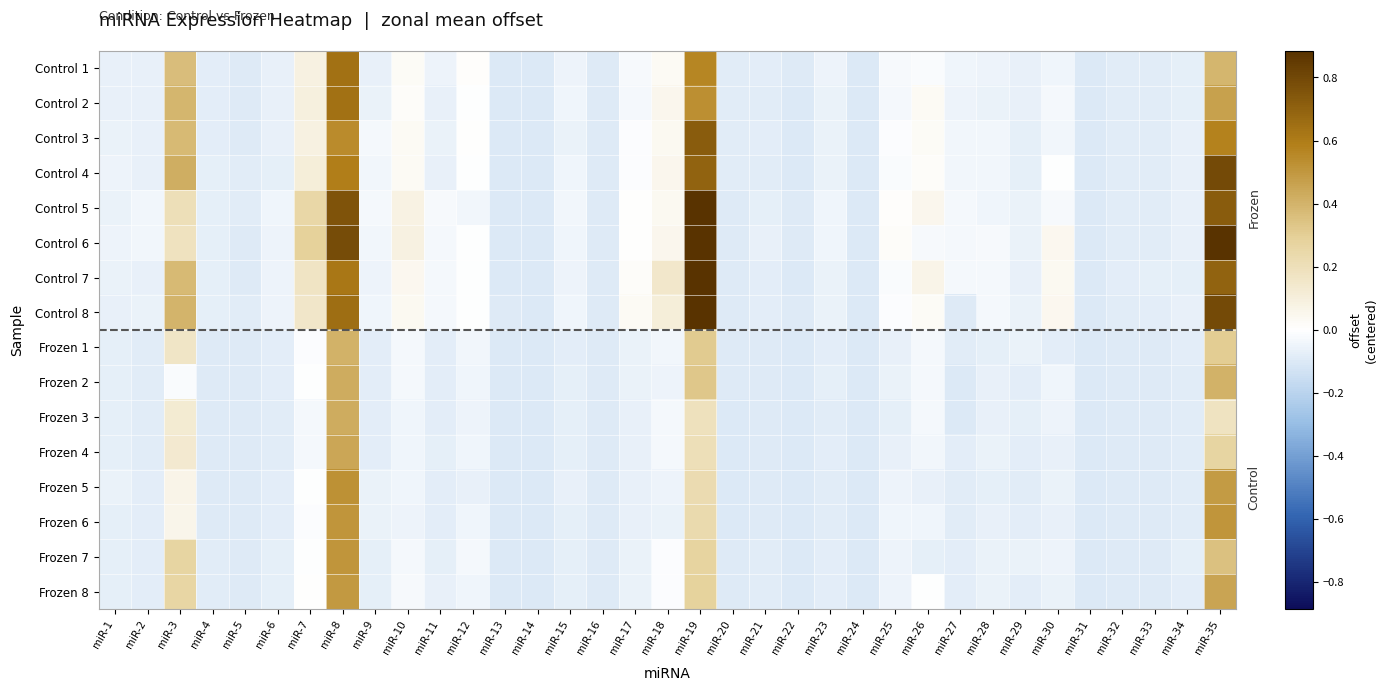

Reading left to right, extract all data points from this chart.

Control 1: miR-1=-0.1	miR-2=-0.1	miR-3=0.4	miR-4=-0.1	miR-5=-0.1	miR-6=-0.1	miR-7=0.1	miR-8=0.6	miR-9=-0.1	miR-10=0.0	miR-11=-0.1	miR-12=0.0	miR-13=-0.1	miR-14=-0.1	miR-15=-0.0	miR-16=-0.1	miR-17=-0.0	miR-18=0.0	miR-19=0.6	miR-20=-0.1	miR-21=-0.1	miR-22=-0.1	miR-23=-0.1	miR-24=-0.1	miR-25=-0.0	miR-26=-0.0	miR-27=-0.0	miR-28=-0.0	miR-29=-0.1	miR-30=-0.0	miR-31=-0.1	miR-32=-0.1	miR-33=-0.1	miR-34=-0.1	miR-35=0.4
Control 2: miR-1=-0.1	miR-2=-0.1	miR-3=0.4	miR-4=-0.1	miR-5=-0.1	miR-6=-0.1	miR-7=0.1	miR-8=0.6	miR-9=-0.1	miR-10=0.0	miR-11=-0.1	miR-12=-0.0	miR-13=-0.1	miR-14=-0.1	miR-15=-0.0	miR-16=-0.1	miR-17=-0.0	miR-18=0.1	miR-19=0.5	miR-20=-0.1	miR-21=-0.1	miR-22=-0.1	miR-23=-0.1	miR-24=-0.1	miR-25=-0.0	miR-26=0.0	miR-27=-0.1	miR-28=-0.1	miR-29=-0.1	miR-30=-0.0	miR-31=-0.1	miR-32=-0.1	miR-33=-0.1	miR-34=-0.1	miR-35=0.5
Control 3: miR-1=-0.1	miR-2=-0.1	miR-3=0.4	miR-4=-0.1	miR-5=-0.1	miR-6=-0.1	miR-7=0.1	miR-8=0.5	miR-9=-0.0	miR-10=0.0	miR-11=-0.1	miR-12=0.0	miR-13=-0.1	miR-14=-0.1	miR-15=-0.1	miR-16=-0.1	miR-17=-0.0	miR-18=0.0	miR-19=0.7	miR-20=-0.1	miR-21=-0.1	miR-22=-0.1	miR-23=-0.1	miR-24=-0.1	miR-25=-0.0	miR-26=0.0	miR-27=-0.0	miR-28=-0.0	miR-29=-0.1	miR-30=-0.0	miR-31=-0.1	miR-32=-0.1	miR-33=-0.1	miR-34=-0.1	miR-35=0.6
Control 4: miR-1=-0.1	miR-2=-0.1	miR-3=0.4	miR-4=-0.1	miR-5=-0.1	miR-6=-0.1	miR-7=0.1	miR-8=0.6	miR-9=-0.0	miR-10=0.0	miR-11=-0.1	miR-12=-0.0	miR-13=-0.1	miR-14=-0.1	miR-15=-0.0	miR-16=-0.1	miR-17=-0.0	miR-18=0.1	miR-19=0.7	miR-20=-0.1	miR-21=-0.1	miR-22=-0.1	miR-23=-0.1	miR-24=-0.1	miR-25=-0.0	miR-26=0.0	miR-27=-0.0	miR-28=-0.0	miR-29=-0.1	miR-30=-0.0	miR-31=-0.1	miR-32=-0.1	miR-33=-0.1	miR-34=-0.1	miR-35=0.8
Control 5: miR-1=-0.1	miR-2=-0.0	miR-3=0.2	miR-4=-0.1	miR-5=-0.1	miR-6=-0.0	miR-7=0.3	miR-8=0.8	miR-9=-0.0	miR-10=0.1	miR-11=-0.0	miR-12=-0.0	miR-13=-0.1	miR-14=-0.1	miR-15=-0.0	miR-16=-0.1	miR-17=0.0	miR-18=0.0	miR-19=1.3	miR-20=-0.1	miR-21=-0.1	miR-22=-0.1	miR-23=-0.0	miR-24=-0.1	miR-25=0.0	miR-26=0.1	miR-27=-0.0	miR-28=-0.0	miR-29=-0.1	miR-30=-0.0	miR-31=-0.1	miR-32=-0.1	miR-33=-0.1	miR-34=-0.1	miR-35=0.7
Control 6: miR-1=-0.1	miR-2=-0.0	miR-3=0.2	miR-4=-0.1	miR-5=-0.1	miR-6=-0.1	miR-7=0.3	miR-8=0.8	miR-9=-0.0	miR-10=0.1	miR-11=-0.0	miR-12=-0.0	miR-13=-0.1	miR-14=-0.1	miR-15=-0.0	miR-16=-0.1	miR-17=0.0	miR-18=0.1	miR-19=1.3	miR-20=-0.1	miR-21=-0.1	miR-22=-0.1	miR-23=-0.0	miR-24=-0.1	miR-25=0.0	miR-26=-0.0	miR-27=-0.0	miR-28=-0.0	miR-29=-0.1	miR-30=0.0	miR-31=-0.1	miR-32=-0.1	miR-33=-0.1	miR-34=-0.1	miR-35=1.1
Control 7: miR-1=-0.1	miR-2=-0.1	miR-3=0.4	miR-4=-0.1	miR-5=-0.1	miR-6=-0.1	miR-7=0.2	miR-8=0.6	miR-9=-0.0	miR-10=0.0	miR-11=-0.0	miR-12=-0.0	miR-13=-0.1	miR-14=-0.1	miR-15=-0.0	miR-16=-0.1	miR-17=0.0	miR-18=0.1	miR-19=0.9	miR-20=-0.1	miR-21=-0.1	miR-22=-0.1	miR-23=-0.1	miR-24=-0.1	miR-25=-0.0	miR-26=0.1	miR-27=-0.0	miR-28=-0.0	miR-29=-0.1	miR-30=0.0	miR-31=-0.1	miR-32=-0.1	miR-33=-0.1	miR-34=-0.1	miR-35=0.7
Control 8: miR-1=-0.1	miR-2=-0.1	miR-3=0.4	miR-4=-0.1	miR-5=-0.1	miR-6=-0.1	miR-7=0.2	miR-8=0.7	miR-9=-0.0	miR-10=0.0	miR-11=-0.0	miR-12=-0.0	miR-13=-0.1	miR-14=-0.1	miR-15=-0.0	miR-16=-0.1	miR-17=0.0	miR-18=0.1	miR-19=0.9	miR-20=-0.1	miR-21=-0.1	miR-22=-0.1	miR-23=-0.1	miR-24=-0.1	miR-25=-0.0	miR-26=0.0	miR-27=-0.1	miR-28=-0.0	miR-29=-0.1	miR-30=0.0	miR-31=-0.1	miR-32=-0.1	miR-33=-0.1	miR-34=-0.1	miR-35=0.8
Frozen 1: miR-1=-0.1	miR-2=-0.1	miR-3=0.2	miR-4=-0.1	miR-5=-0.1	miR-6=-0.1	miR-7=-0.0	miR-8=0.4	miR-9=-0.1	miR-10=-0.0	miR-11=-0.1	miR-12=-0.0	miR-13=-0.1	miR-14=-0.1	miR-15=-0.1	miR-16=-0.1	miR-17=-0.1	miR-18=-0.0	miR-19=0.3	miR-20=-0.1	miR-21=-0.1	miR-22=-0.1	miR-23=-0.1	miR-24=-0.1	miR-25=-0.1	miR-26=-0.0	miR-27=-0.1	miR-28=-0.1	miR-29=-0.1	miR-30=-0.1	miR-31=-0.1	miR-32=-0.1	miR-33=-0.1	miR-34=-0.1	miR-35=0.3
Frozen 2: miR-1=-0.1	miR-2=-0.1	miR-3=-0.0	miR-4=-0.1	miR-5=-0.1	miR-6=-0.1	miR-7=-0.0	miR-8=0.4	miR-9=-0.1	miR-10=-0.0	miR-11=-0.1	miR-12=-0.0	miR-13=-0.1	miR-14=-0.1	miR-15=-0.1	miR-16=-0.1	miR-17=-0.1	miR-18=-0.1	miR-19=0.3	miR-20=-0.1	miR-21=-0.1	miR-22=-0.1	miR-23=-0.1	miR-24=-0.1	miR-25=-0.1	miR-26=-0.0	miR-27=-0.1	miR-28=-0.1	miR-29=-0.1	miR-30=-0.0	miR-31=-0.1	miR-32=-0.1	miR-33=-0.1	miR-34=-0.1	miR-35=0.4
Frozen 3: miR-1=-0.1	miR-2=-0.1	miR-3=0.1	miR-4=-0.1	miR-5=-0.1	miR-6=-0.1	miR-7=-0.0	miR-8=0.4	miR-9=-0.1	miR-10=-0.0	miR-11=-0.1	miR-12=-0.1	miR-13=-0.1	miR-14=-0.1	miR-15=-0.1	miR-16=-0.1	miR-17=-0.1	miR-18=-0.0	miR-19=0.2	miR-20=-0.1	miR-21=-0.1	miR-22=-0.1	miR-23=-0.1	miR-24=-0.1	miR-25=-0.1	miR-26=-0.0	miR-27=-0.1	miR-28=-0.1	miR-29=-0.1	miR-30=-0.1	miR-31=-0.1	miR-32=-0.1	miR-33=-0.1	miR-34=-0.1	miR-35=0.2
Frozen 4: miR-1=-0.1	miR-2=-0.1	miR-3=0.1	miR-4=-0.1	miR-5=-0.1	miR-6=-0.1	miR-7=-0.0	miR-8=0.4	miR-9=-0.1	miR-10=-0.0	miR-11=-0.1	miR-12=-0.0	miR-13=-0.1	miR-14=-0.1	miR-15=-0.1	miR-16=-0.1	miR-17=-0.1	miR-18=-0.0	miR-19=0.2	miR-20=-0.1	miR-21=-0.1	miR-22=-0.1	miR-23=-0.1	miR-24=-0.1	miR-25=-0.1	miR-26=-0.0	miR-27=-0.1	miR-28=-0.1	miR-29=-0.1	miR-30=-0.1	miR-31=-0.1	miR-32=-0.1	miR-33=-0.1	miR-34=-0.1	miR-35=0.3
Frozen 5: miR-1=-0.1	miR-2=-0.1	miR-3=0.1	miR-4=-0.1	miR-5=-0.1	miR-6=-0.1	miR-7=-0.0	miR-8=0.5	miR-9=-0.1	miR-10=-0.0	miR-11=-0.1	miR-12=-0.1	miR-13=-0.1	miR-14=-0.1	miR-15=-0.1	miR-16=-0.1	miR-17=-0.1	miR-18=-0.1	miR-19=0.2	miR-20=-0.1	miR-21=-0.1	miR-22=-0.1	miR-23=-0.1	miR-24=-0.1	miR-25=-0.1	miR-26=-0.1	miR-27=-0.1	miR-28=-0.1	miR-29=-0.1	miR-30=-0.1	miR-31=-0.1	miR-32=-0.1	miR-33=-0.1	miR-34=-0.1	miR-35=0.5
Frozen 6: miR-1=-0.1	miR-2=-0.1	miR-3=0.1	miR-4=-0.1	miR-5=-0.1	miR-6=-0.1	miR-7=-0.0	miR-8=0.5	miR-9=-0.1	miR-10=-0.0	miR-11=-0.1	miR-12=-0.0	miR-13=-0.1	miR-14=-0.1	miR-15=-0.1	miR-16=-0.1	miR-17=-0.1	miR-18=-0.1	miR-19=0.2	miR-20=-0.1	miR-21=-0.1	miR-22=-0.1	miR-23=-0.1	miR-24=-0.1	miR-25=-0.0	miR-26=-0.0	miR-27=-0.1	miR-28=-0.1	miR-29=-0.1	miR-30=-0.1	miR-31=-0.1	miR-32=-0.1	miR-33=-0.1	miR-34=-0.1	miR-35=0.5
Frozen 7: miR-1=-0.1	miR-2=-0.1	miR-3=0.3	miR-4=-0.1	miR-5=-0.1	miR-6=-0.1	miR-7=-0.0	miR-8=0.5	miR-9=-0.1	miR-10=-0.0	miR-11=-0.1	miR-12=-0.0	miR-13=-0.1	miR-14=-0.1	miR-15=-0.1	miR-16=-0.1	miR-17=-0.1	miR-18=-0.0	miR-19=0.3	miR-20=-0.1	miR-21=-0.1	miR-22=-0.1	miR-23=-0.1	miR-24=-0.1	miR-25=-0.1	miR-26=-0.1	miR-27=-0.1	miR-28=-0.1	miR-29=-0.1	miR-30=-0.1	miR-31=-0.1	miR-32=-0.1	miR-33=-0.1	miR-34=-0.1	miR-35=0.4
Frozen 8: miR-1=-0.1	miR-2=-0.1	miR-3=0.3	miR-4=-0.1	miR-5=-0.1	miR-6=-0.1	miR-7=0.0	miR-8=0.5	miR-9=-0.1	miR-10=-0.0	miR-11=-0.1	miR-12=-0.0	miR-13=-0.1	miR-14=-0.1	miR-15=-0.1	miR-16=-0.1	miR-17=-0.1	miR-18=-0.0	miR-19=0.3	miR-20=-0.1	miR-21=-0.1	miR-22=-0.1	miR-23=-0.1	miR-24=-0.1	miR-25=-0.1	miR-26=-0.0	miR-27=-0.1	miR-28=-0.1	miR-29=-0.1	miR-30=-0.1	miR-31=-0.1	miR-32=-0.1	miR-33=-0.1	miR-34=-0.1	miR-35=0.5